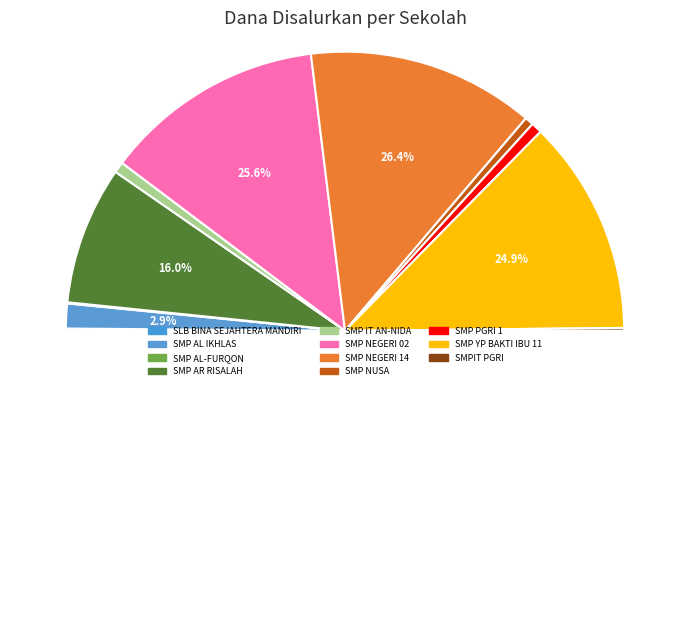

Which category has the biggest portion of the pie?

SMP NEGERI 14 LUBUKLINGGAU